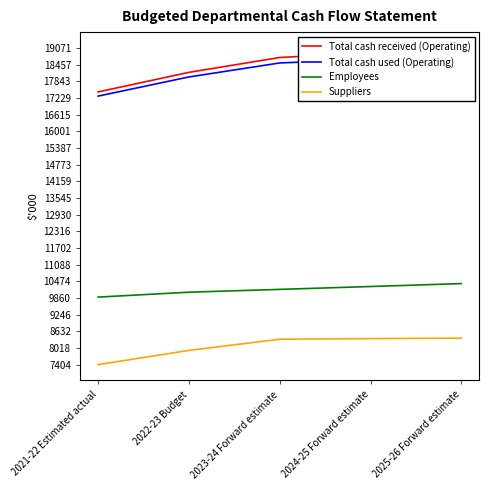

List the series in order of their peak value, lowest first.

Suppliers, Employees, Total cash used (Operating), Total cash received (Operating)